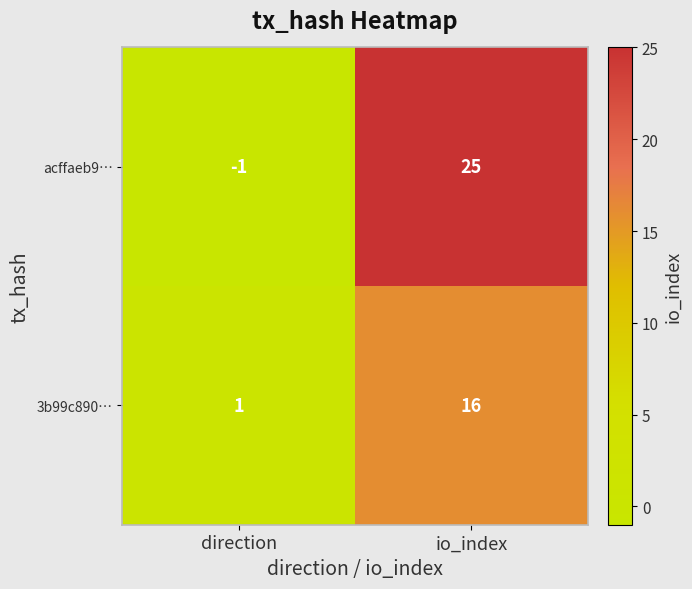

Which series changed the most between direction and io_index?

acffaeb9…